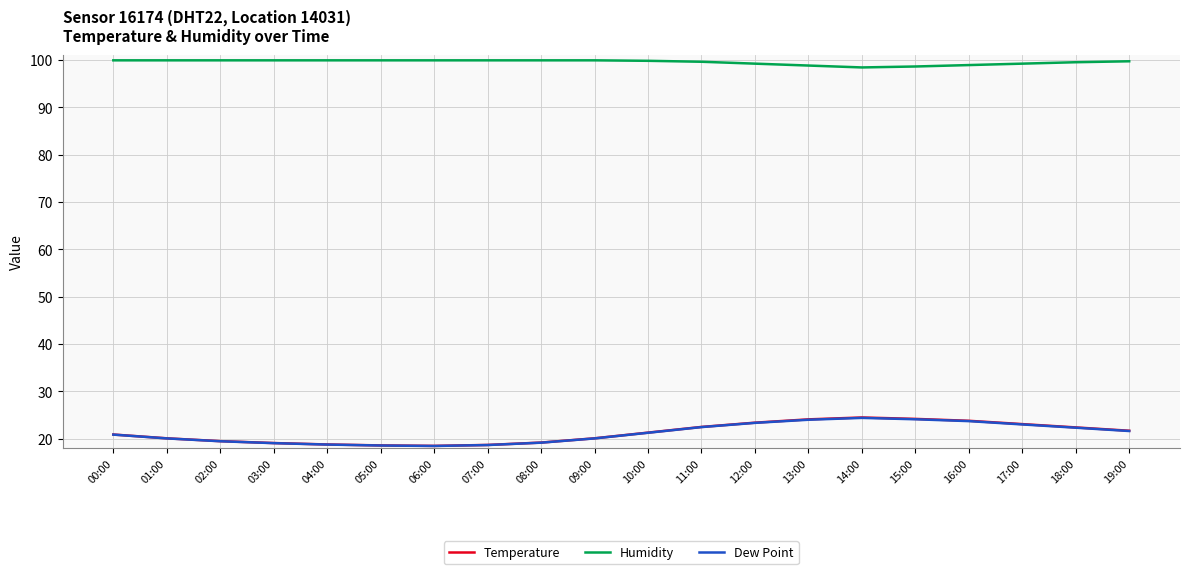

What position from the left is 17:00?

18